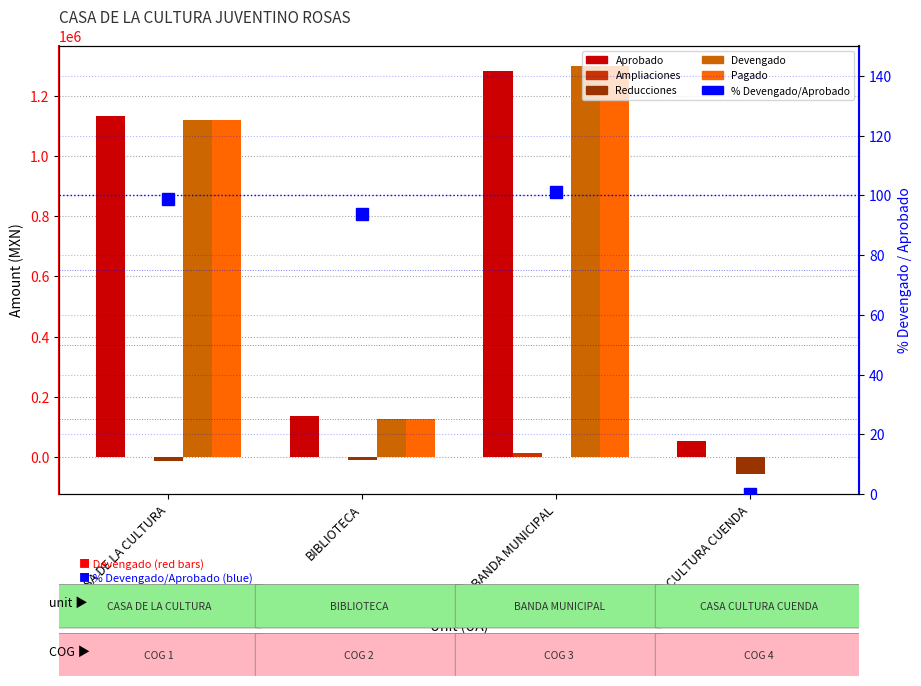

What is the difference between the Aprobado values at CASA CULTURA CUENDA and BANDA MUNICIPAL?

1227159.0